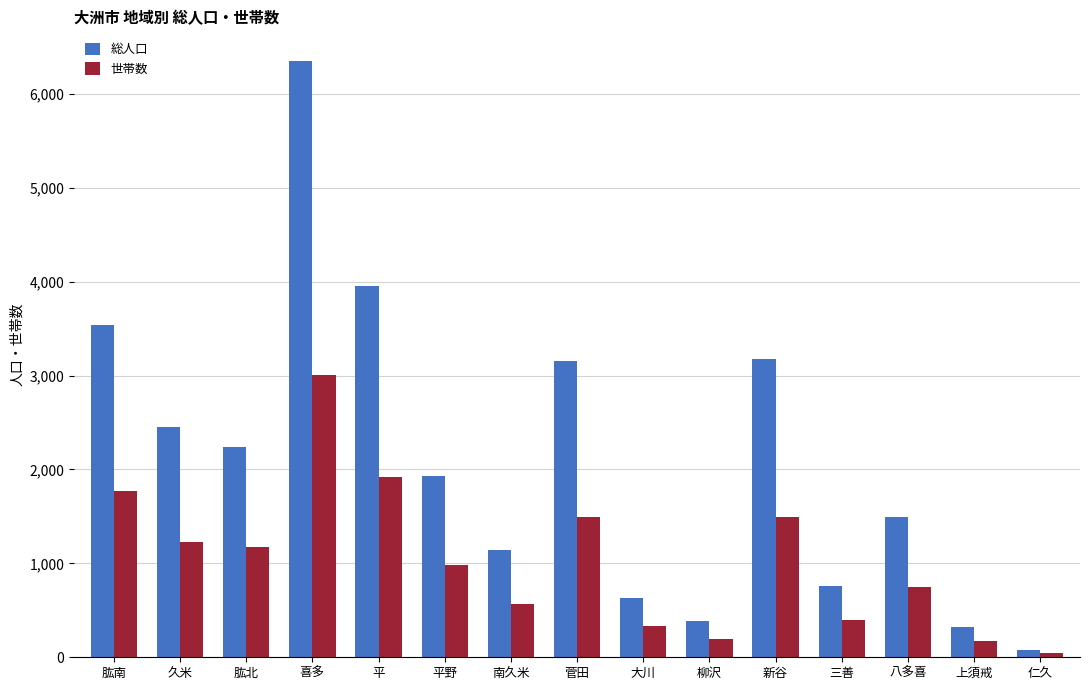

Rank the series at 肱南 from lowest to highest value.

世帯数, 総人口